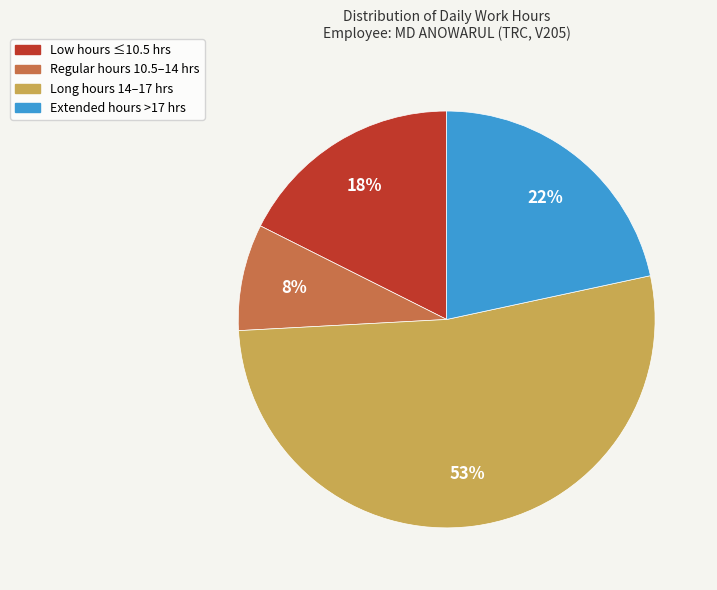

To the nearest percent, what is the average slice percentage?

25%